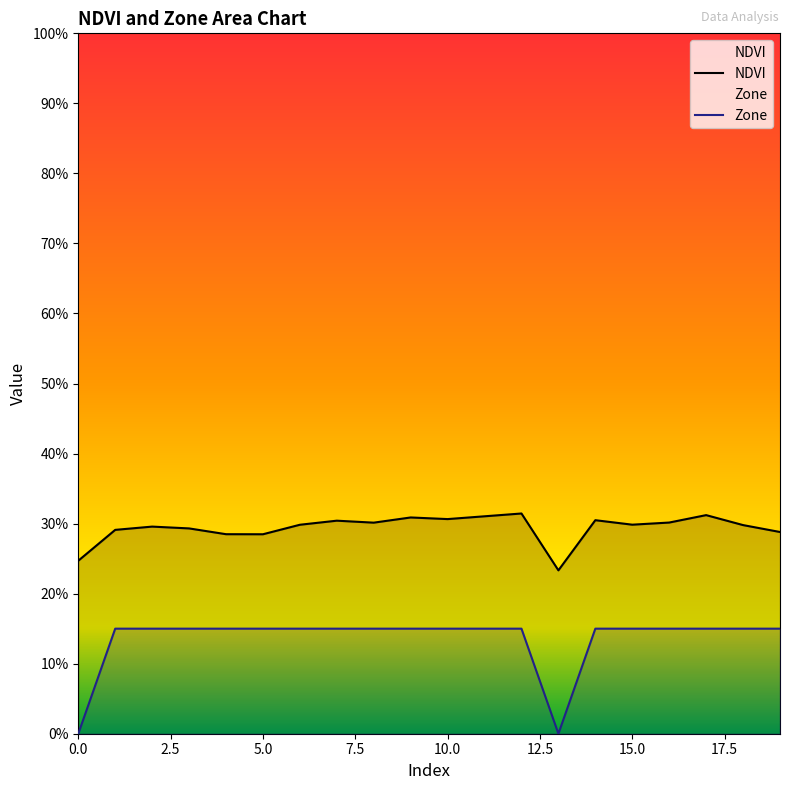

What is the difference between the Zone values at 0 and 11?

0.1